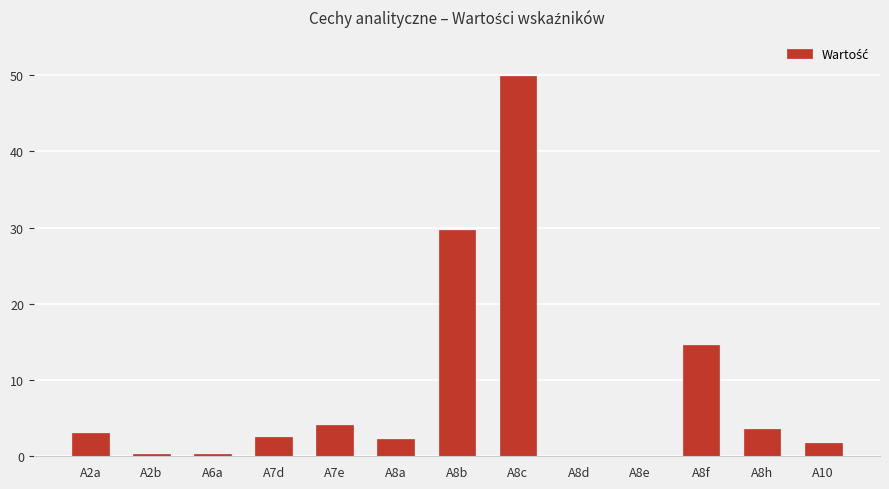

What is the difference between the values at A7d and A8c?

47.3